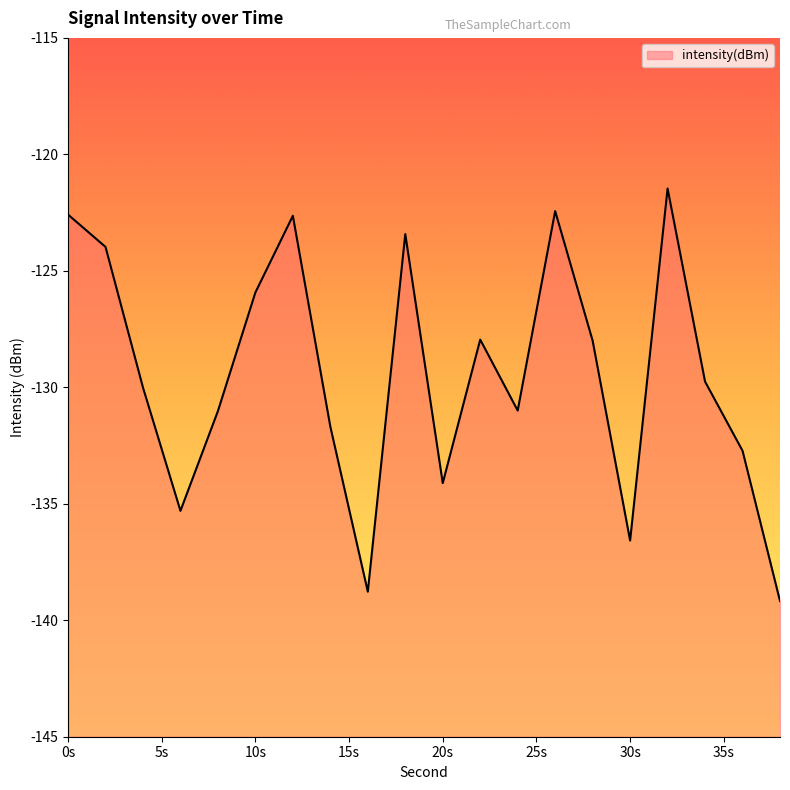

What is the minimum value shown in the chart?

-139.2